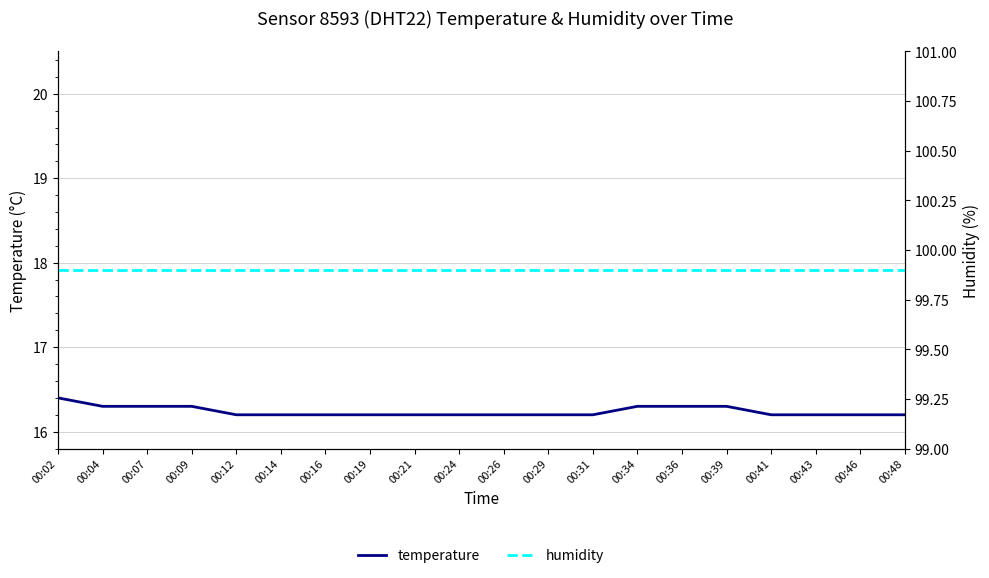

What are all the series names shown in the legend?

temperature, humidity